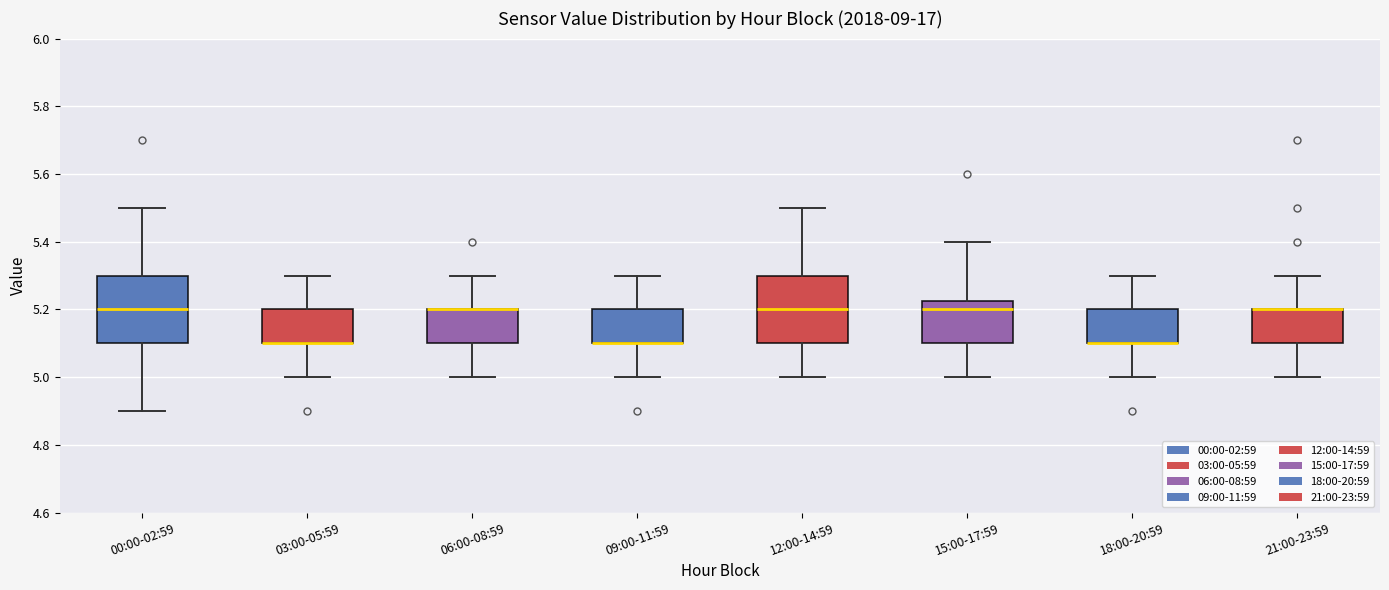

Reading left to right, read every box against the y-axis: the position of its median line, the range the box covers, and the ends of its whiskers. The values are not printed on the chart, so give them approximately, as read against the axis.

00:00-02:59: median 5.20, box 5.10 to 5.30, whiskers 4.90 to 5.50
03:00-05:59: median 5.10 (drawn on the box's lower edge), box 5.10 to 5.20, whiskers 5.00 to 5.30
06:00-08:59: median 5.20 (drawn on the box's upper edge), box 5.10 to 5.20, whiskers 5.00 to 5.30
09:00-11:59: median 5.10 (drawn on the box's lower edge), box 5.10 to 5.20, whiskers 5.00 to 5.30
12:00-14:59: median 5.20, box 5.10 to 5.30, whiskers 5.00 to 5.50
15:00-17:59: median 5.20, box 5.10 to 5.22, whiskers 5.00 to 5.40
18:00-20:59: median 5.10 (drawn on the box's lower edge), box 5.10 to 5.20, whiskers 5.00 to 5.30
21:00-23:59: median 5.20 (drawn on the box's upper edge), box 5.10 to 5.20, whiskers 5.00 to 5.30